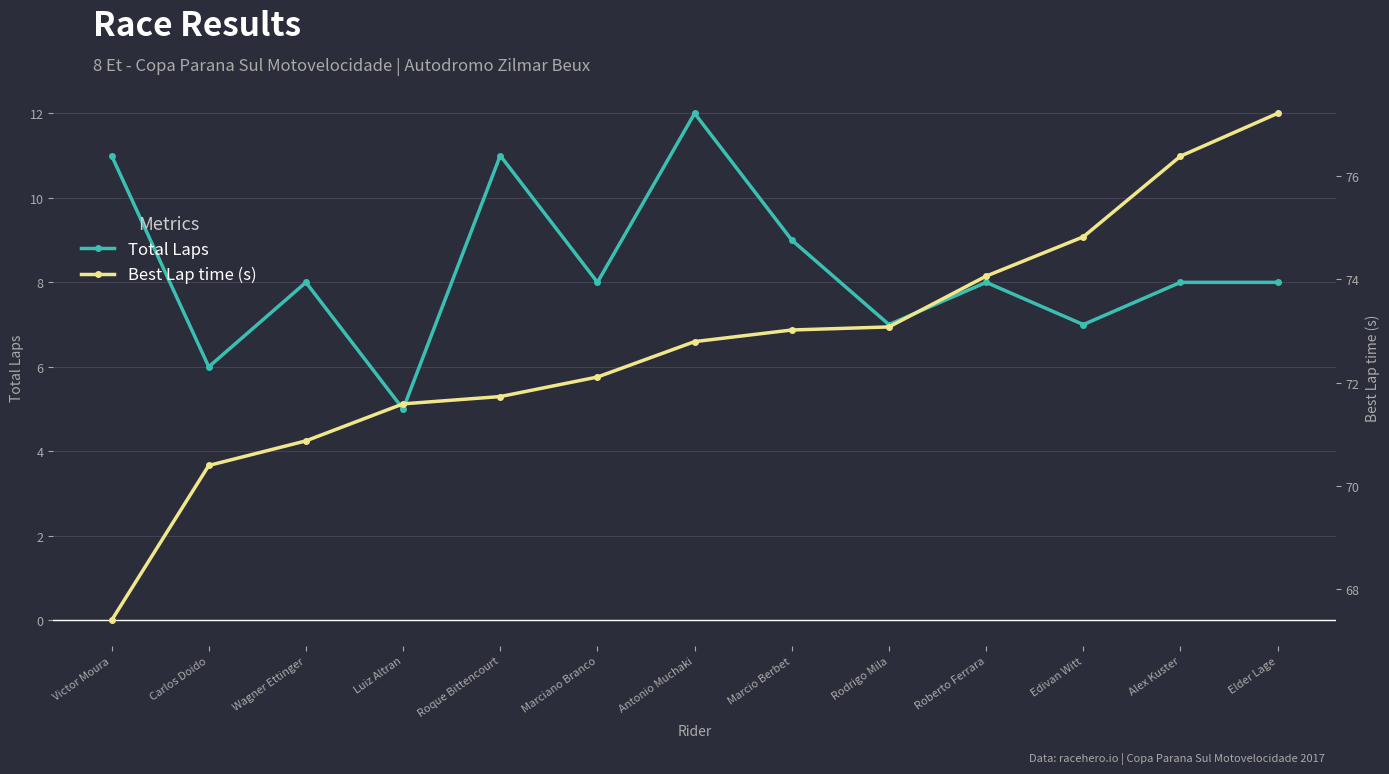

Which series has the largest total across all categories?

Best Lap time (s)